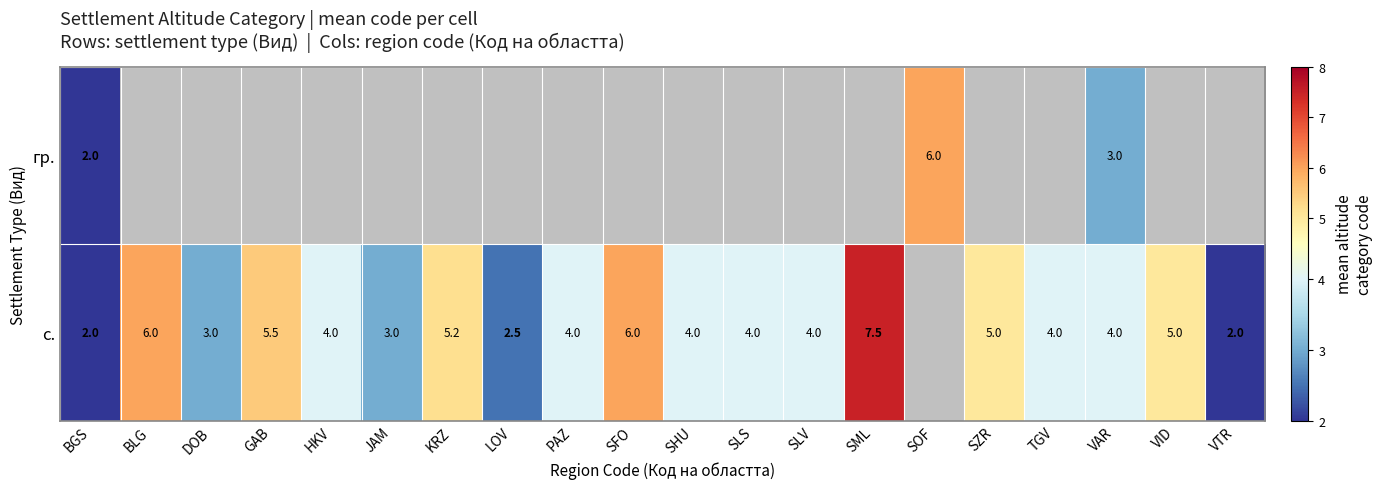

The value of с. at VID is 3.2. True or false?

False